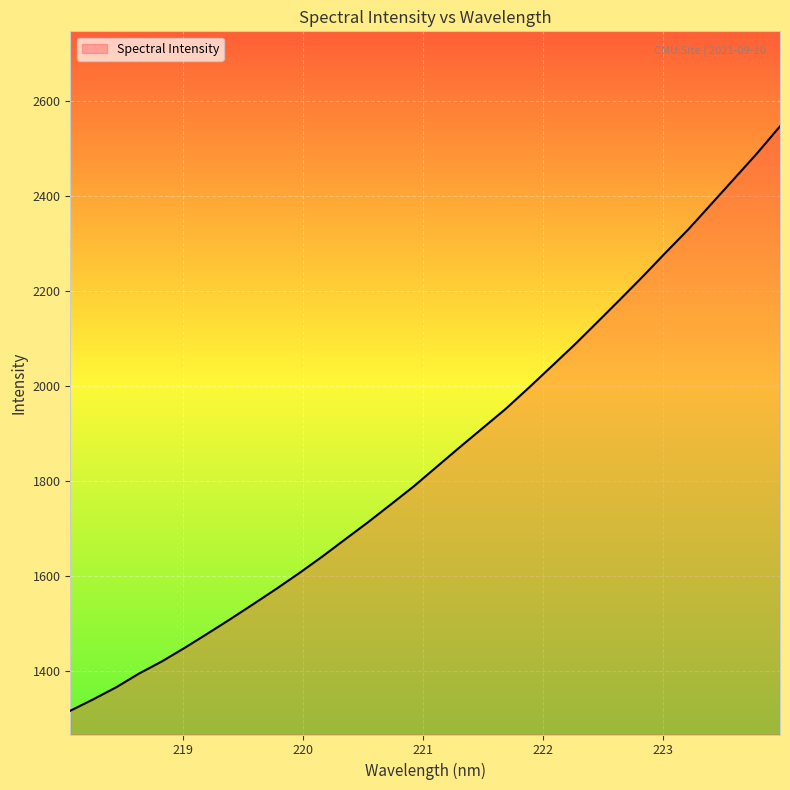

What is the difference between the maximum and minimum values?

1230.9